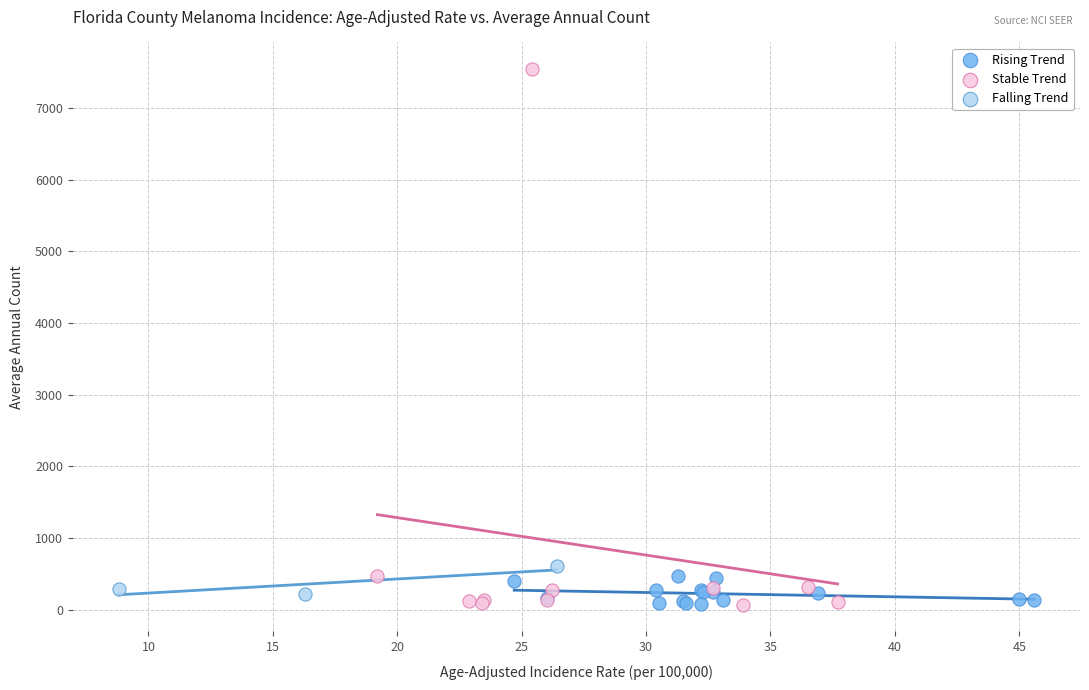

Which series reaches the maximum Y coordinate?

Stable Trend